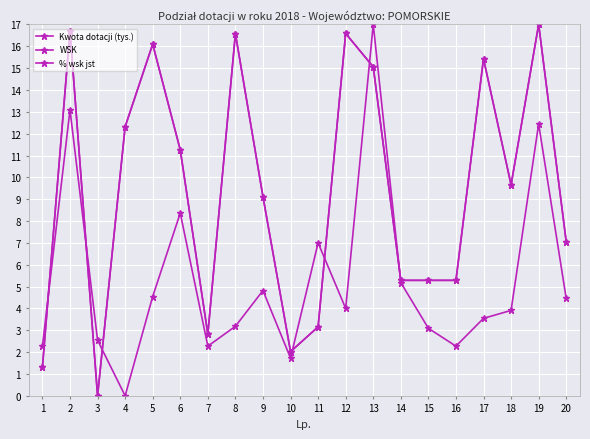

Is this an area chart (filled region under the line)?

No